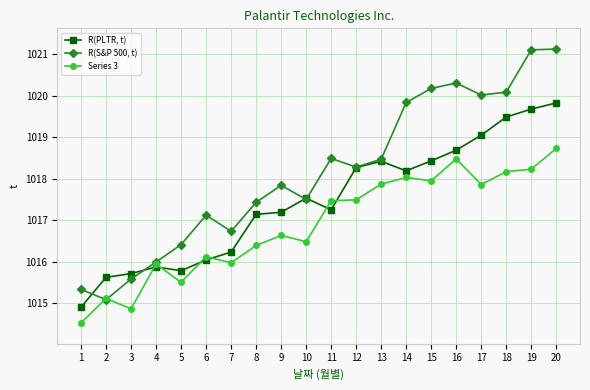

Where is the first local maximum for R(PLTR, t)?

4